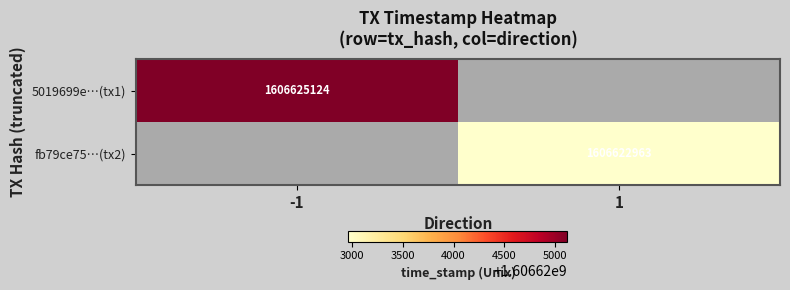

The 5019699e…(tx1) series shows 1606625124.0 at -1. True or false?

True